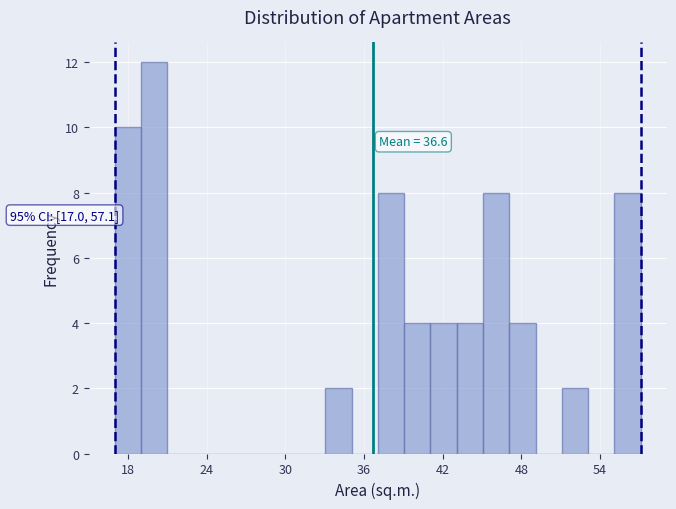

Read against the x-axis, roughly where is the centre of the tallest bar?

20